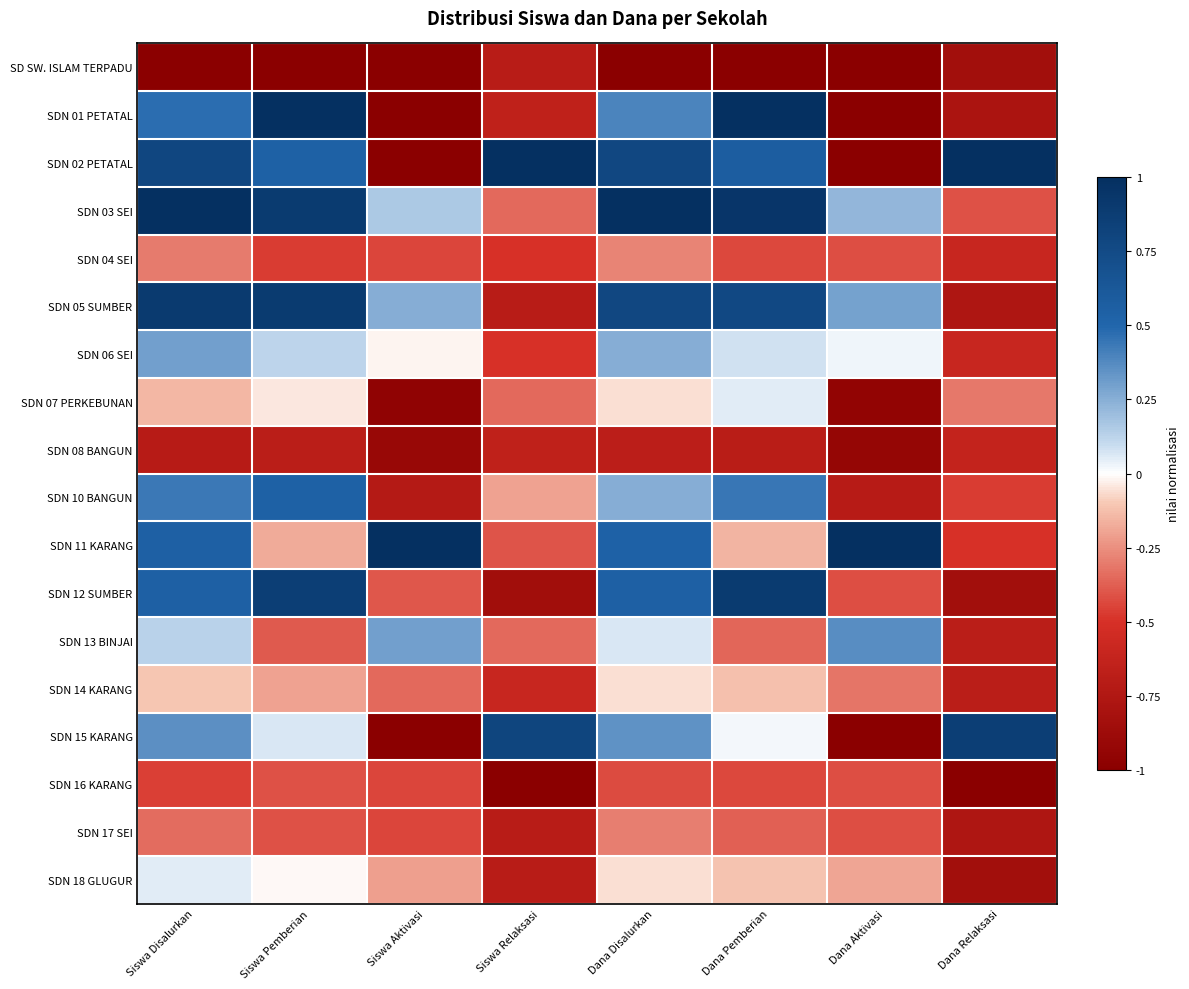

Which series has the largest total across all categories?

SDN 03 SEI